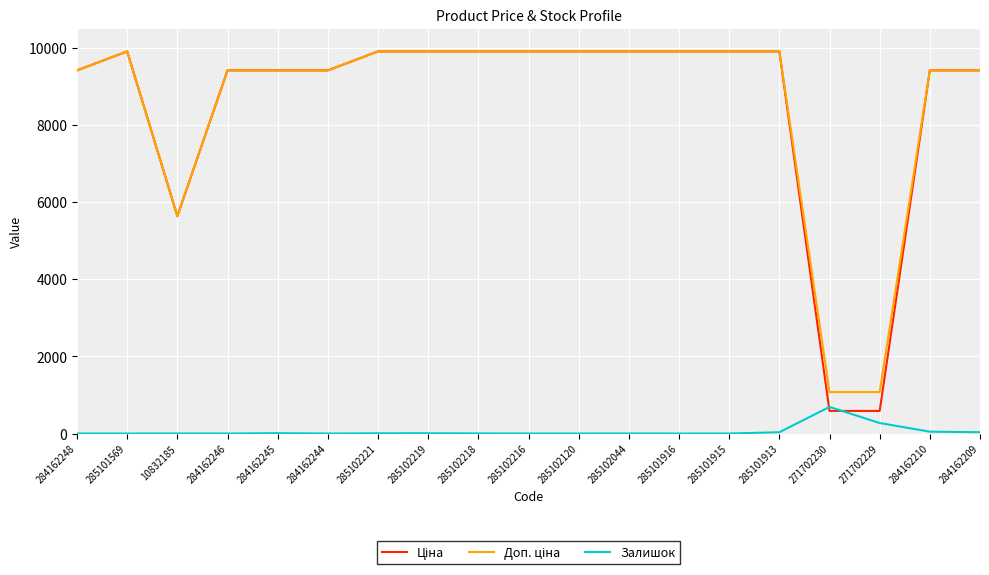

What is the difference between the maximum and second lowest values in the Залишок series?

690.0